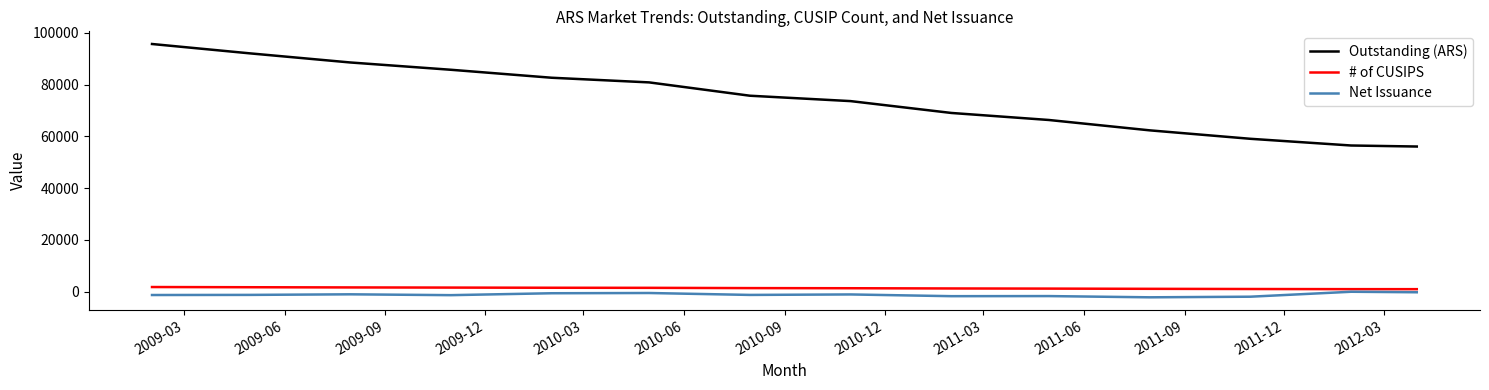

Which series has the largest total across all categories?

Outstanding (ARS)